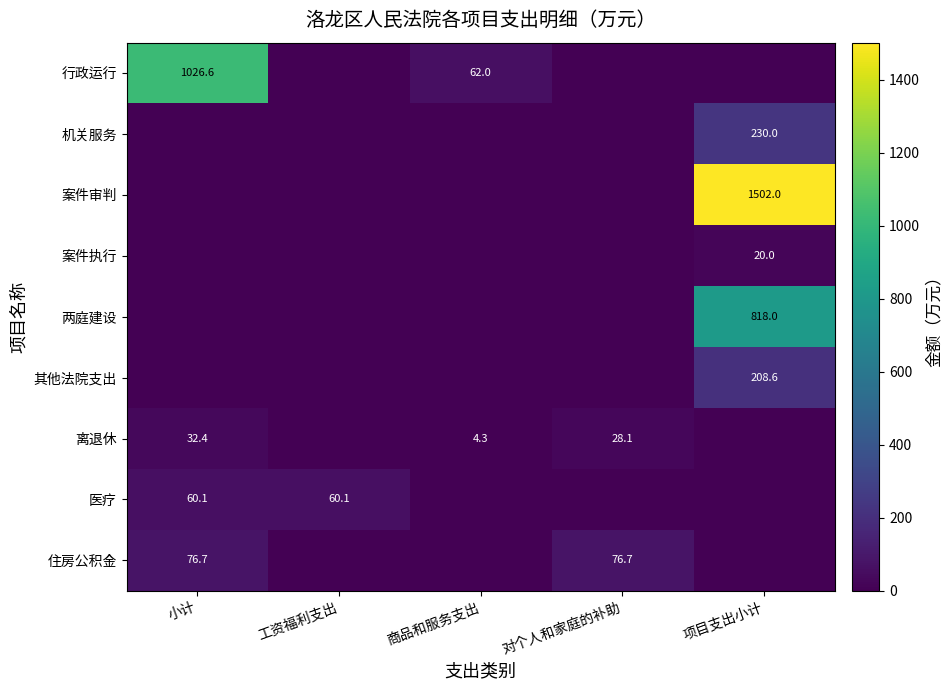

How many series are shown in this chart?

9